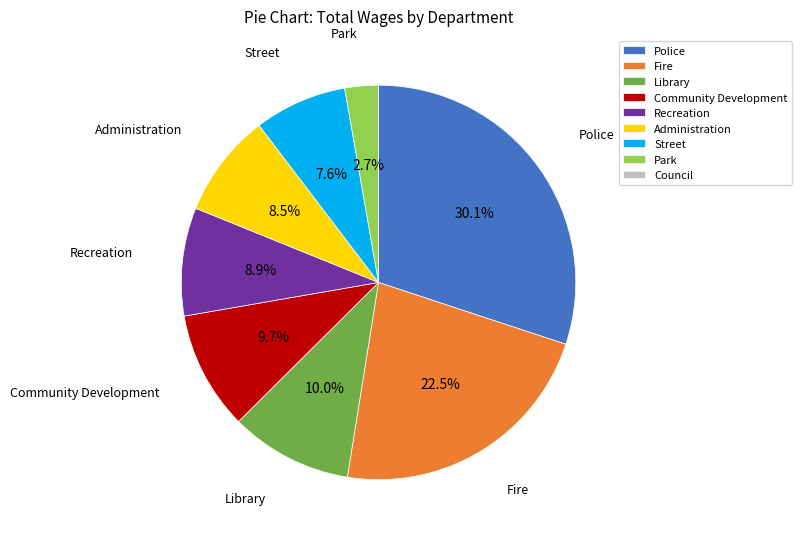

Which slice is the largest?

Police